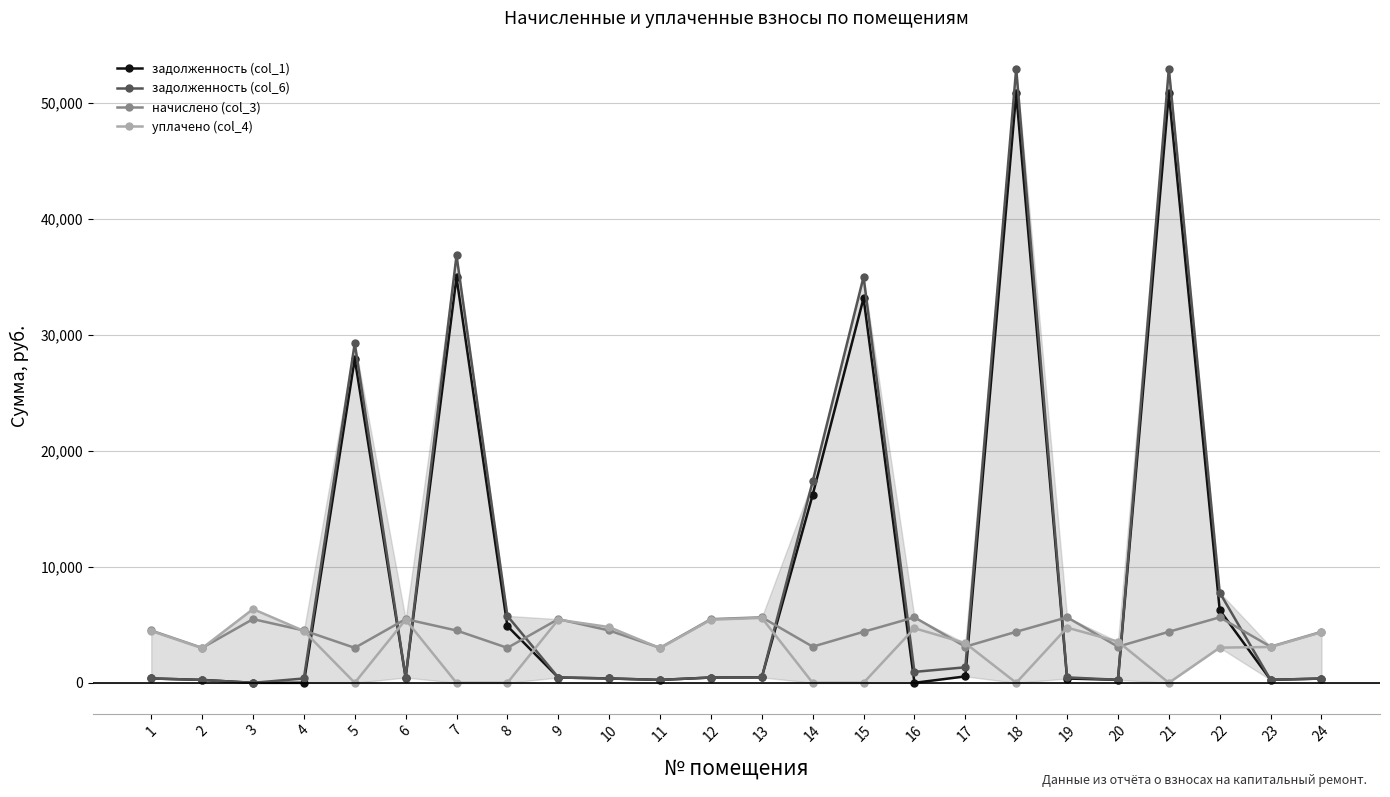

What is the difference between the maximum and minimum values in the задолженность (col_6) series?

52992.7